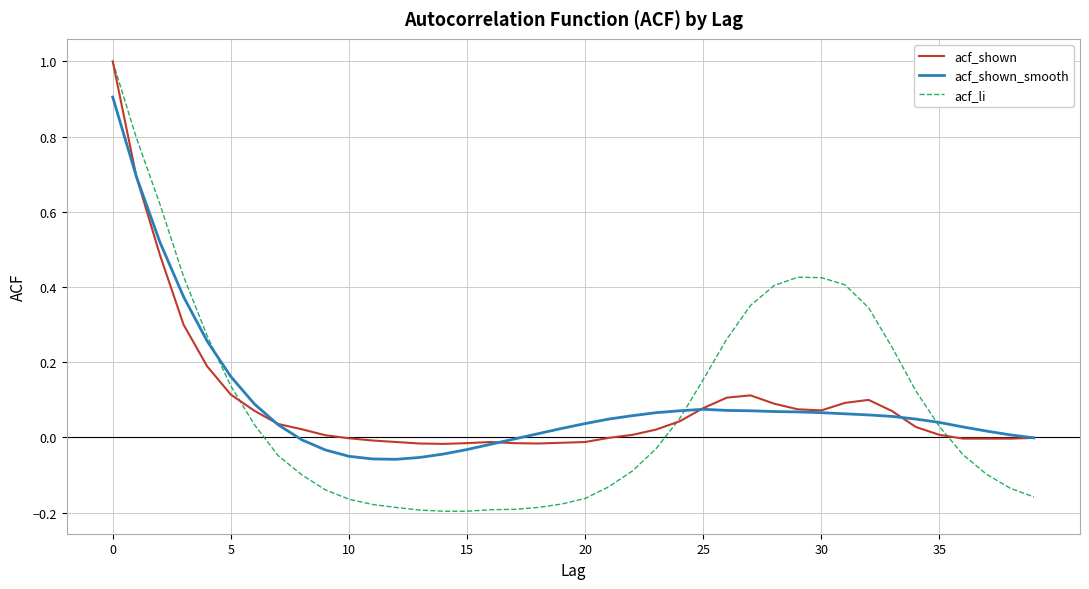

Which series has the largest range (max minus min)?

acf_li